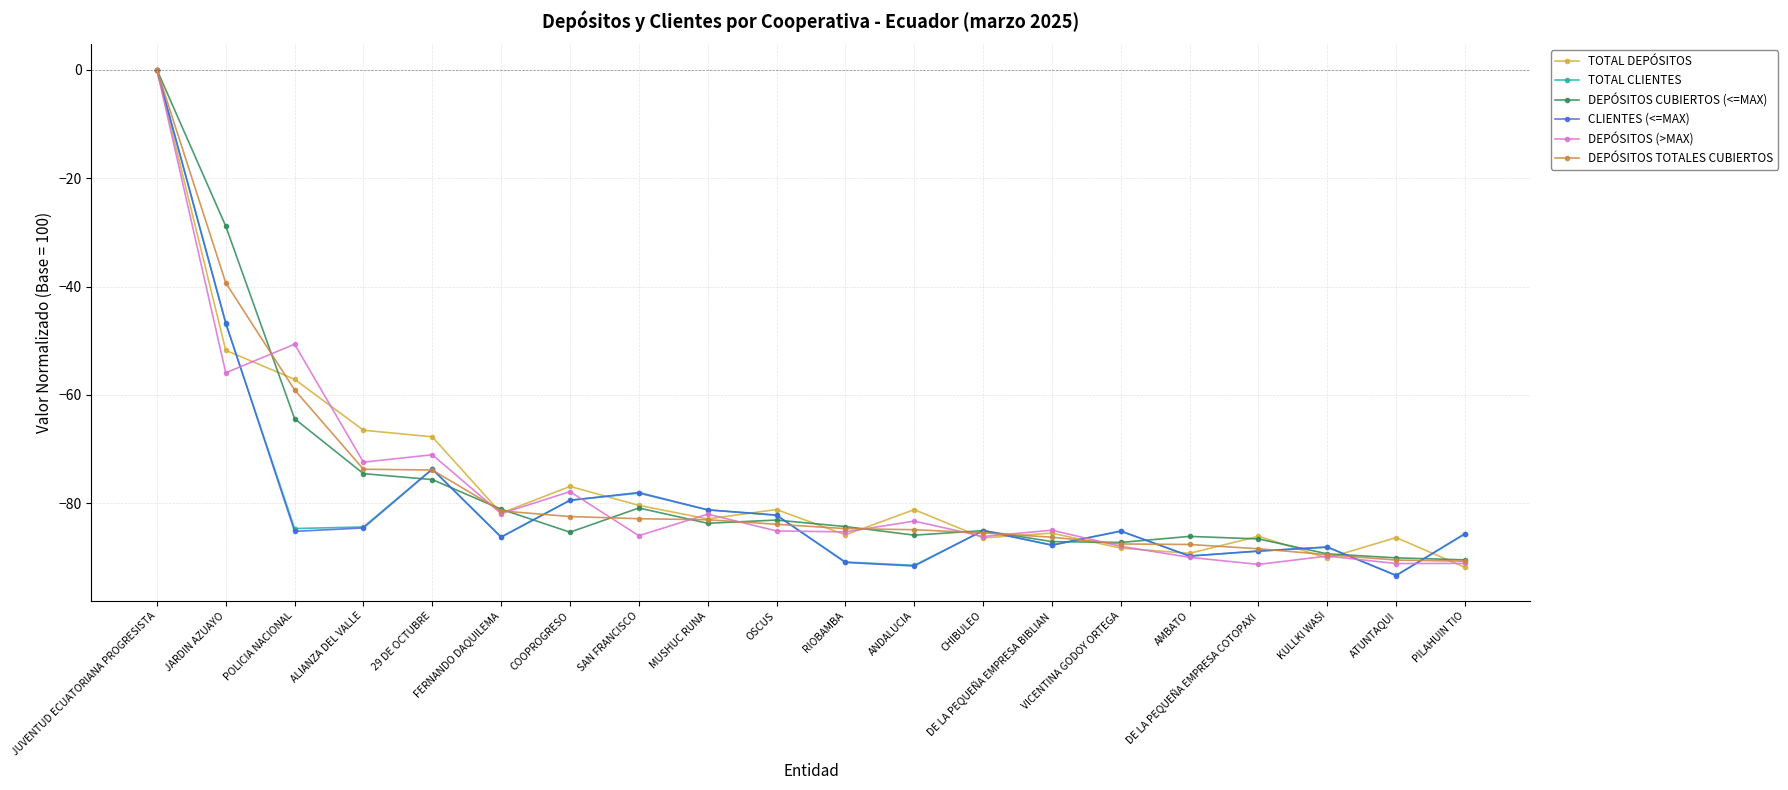

What is the minimum value shown in the chart?

-93.3